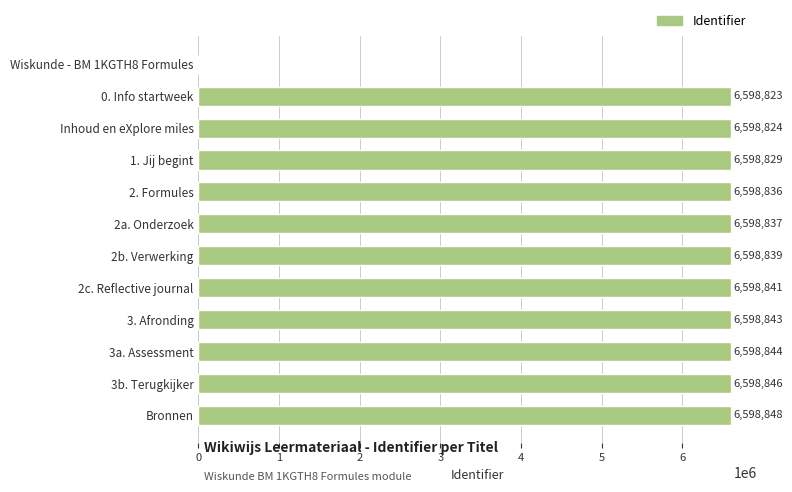

What is the maximum value shown in the chart?

6598848